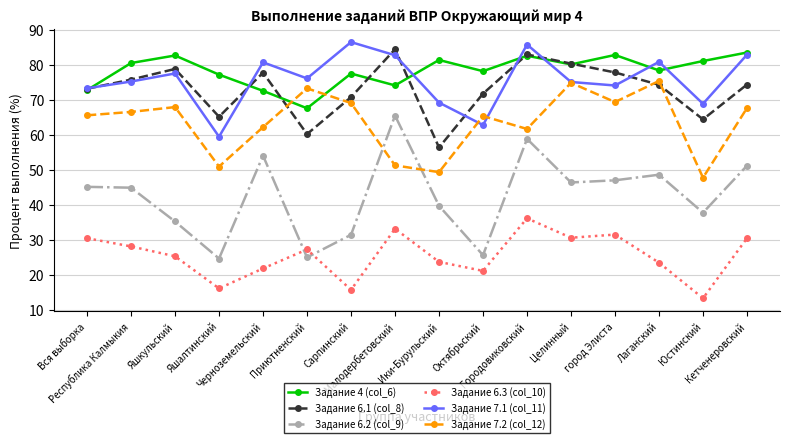

What is the label of the 8th point from the left?

Малодербетовский